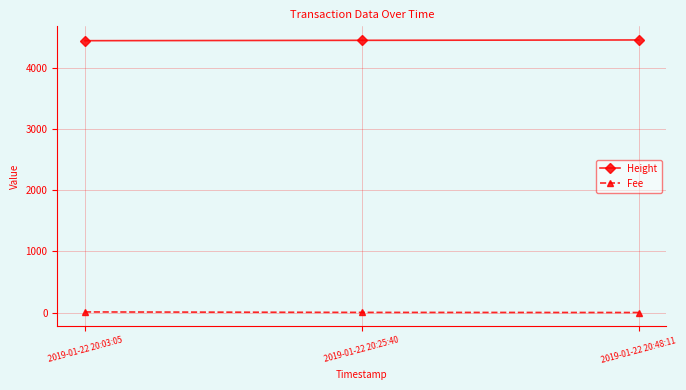

How many distinct data groups are displayed?

2